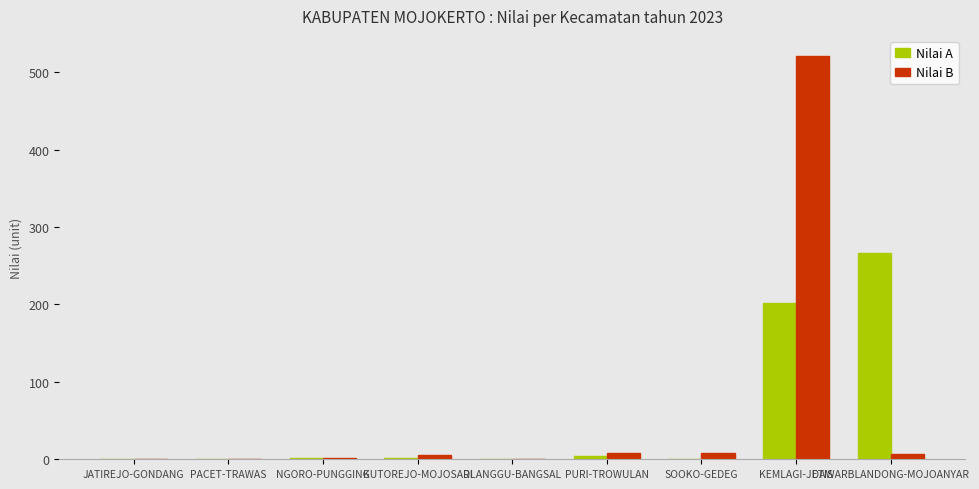

The value of Nilai A at KEMLAGI-JETIS is 202. True or false?

True